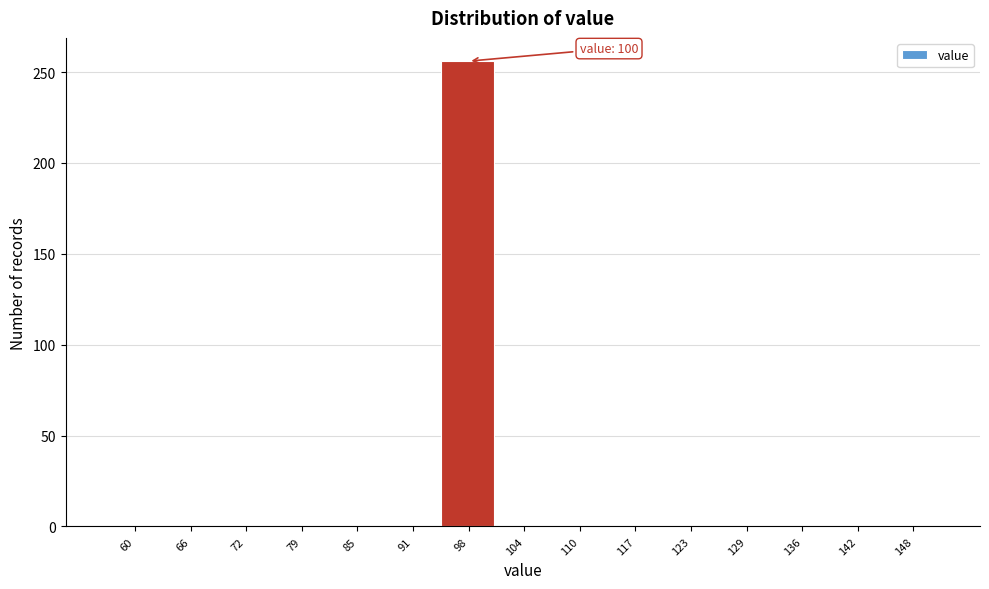

Reading left to right, list all the values displayed in this chart.

60=0	66=0	72=0	79=0	85=0	91=0	98=256	104=0	110=0	117=0	123=0	129=0	136=0	142=0	148=0